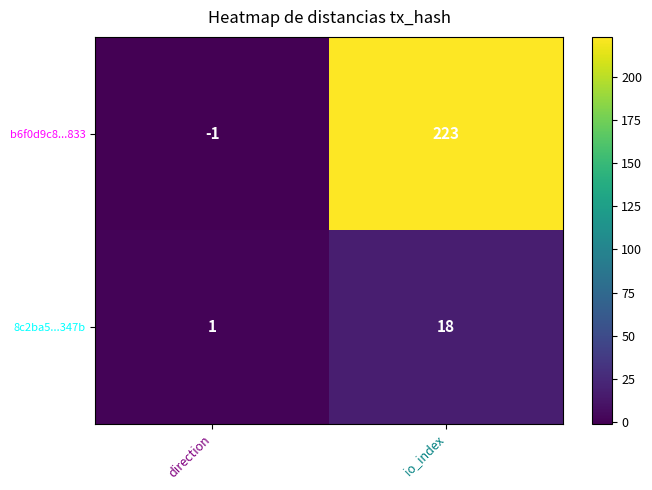

Rank the series at direction from highest to lowest value.

8c2ba5...347b, b6f0d9c8...833